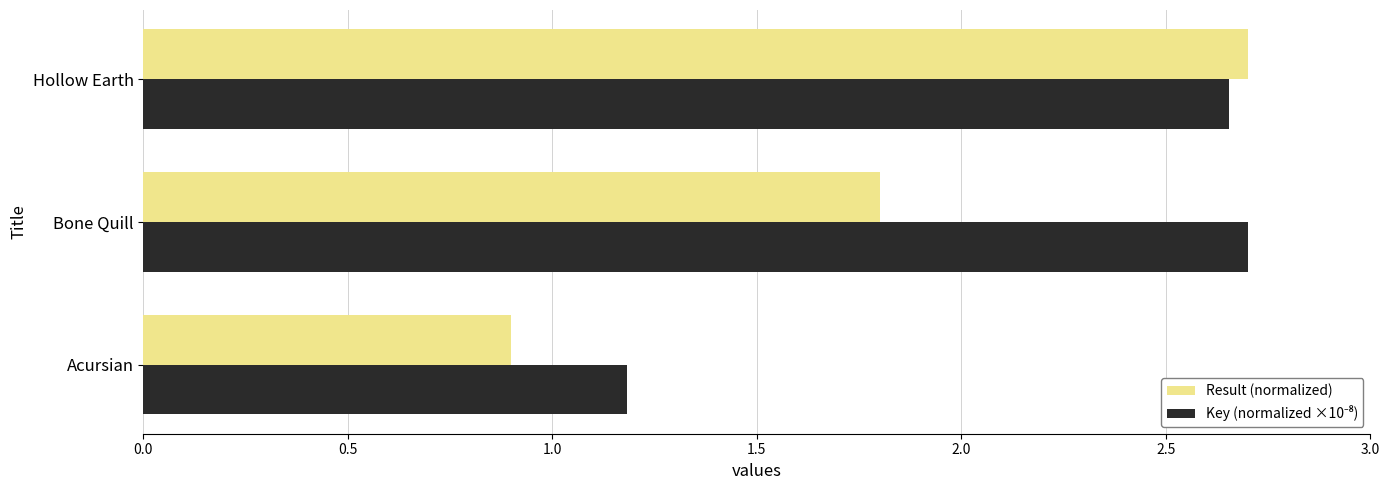

Which series has the widest spread of values?

Result (normalized)